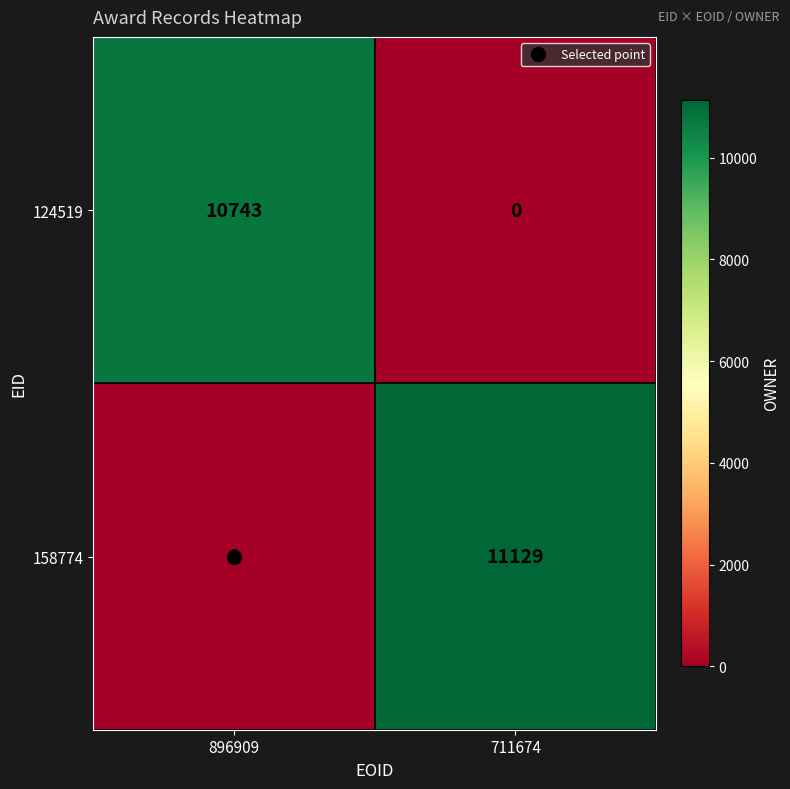

What is the difference between the highest and lowest values at 711674?

11129